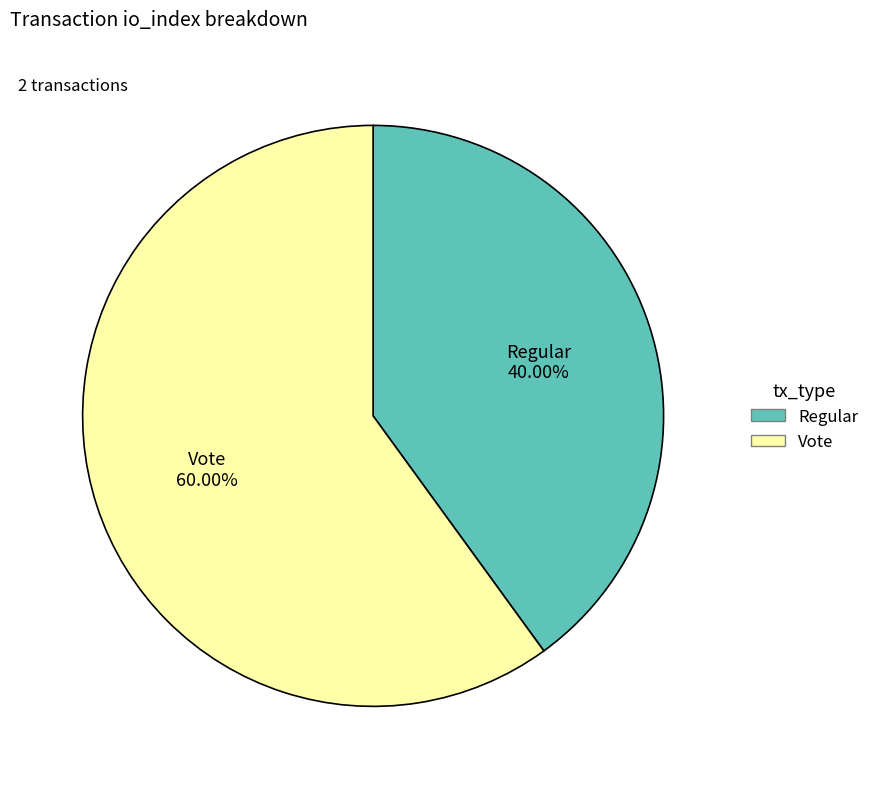

Does any single category account for the majority?

Yes